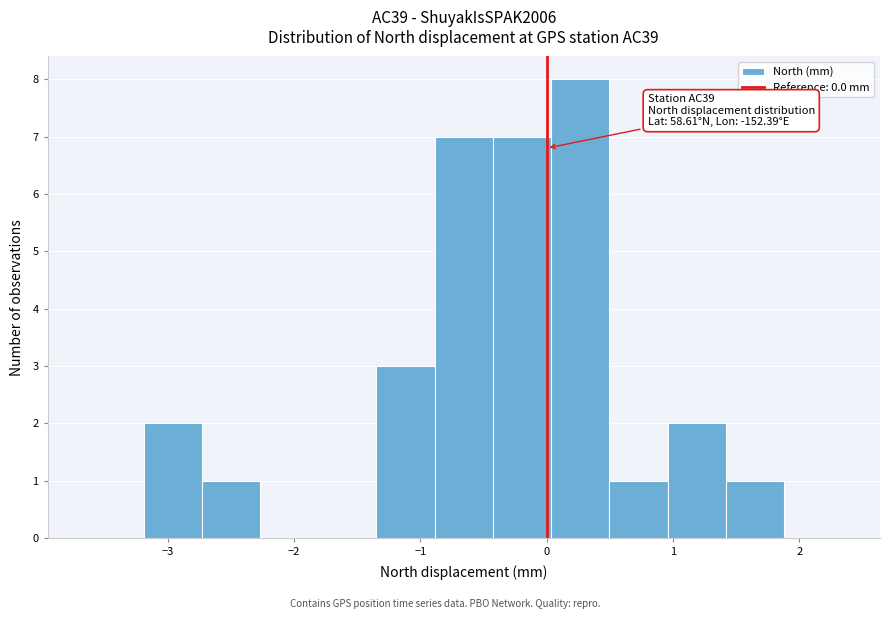

Which range on the x-axis has the tallest bar?

0.0 to 0.5